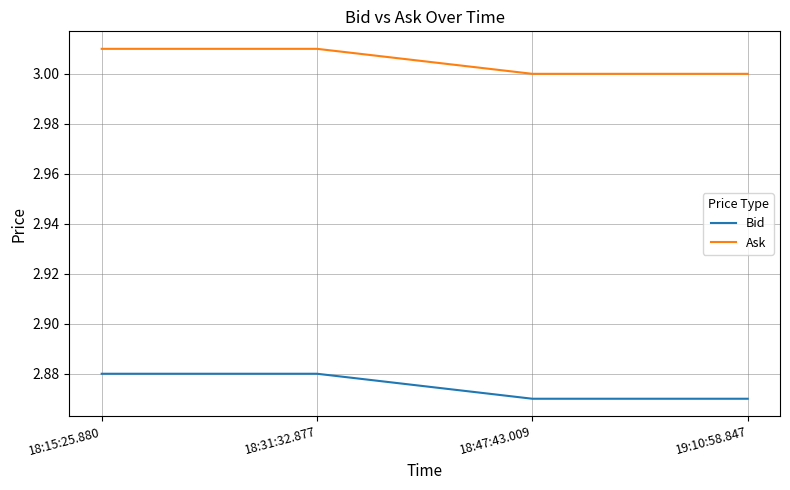

What position from the right is 18:15:25.880?

4